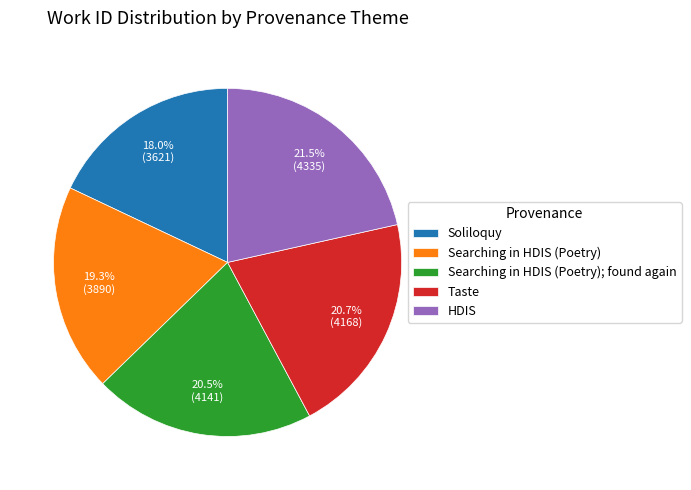

Is there a majority slice in this chart?

No